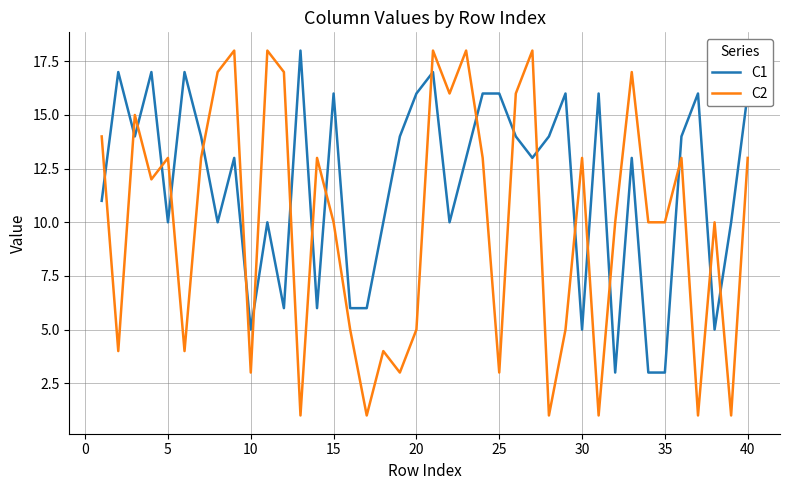

What is the highest value of the C2 series?

18